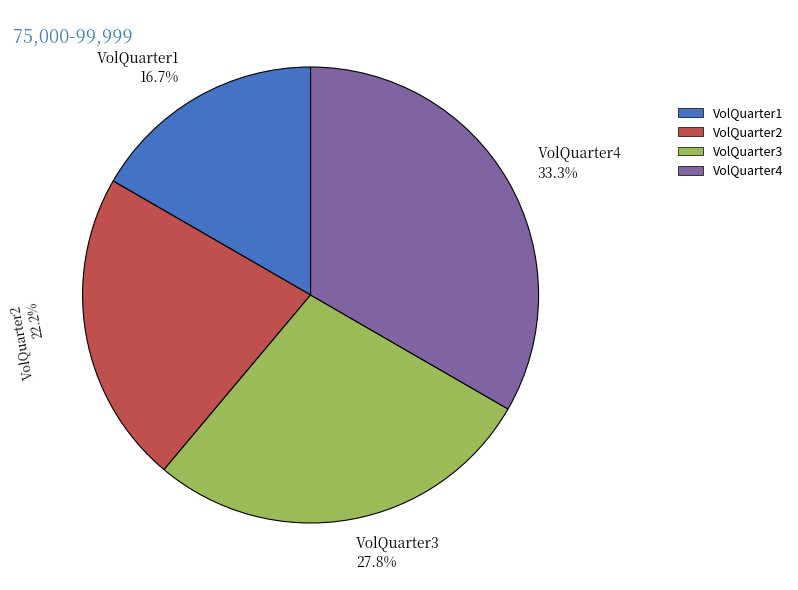

Which category has the smallest portion of the pie?

VolQuarter1